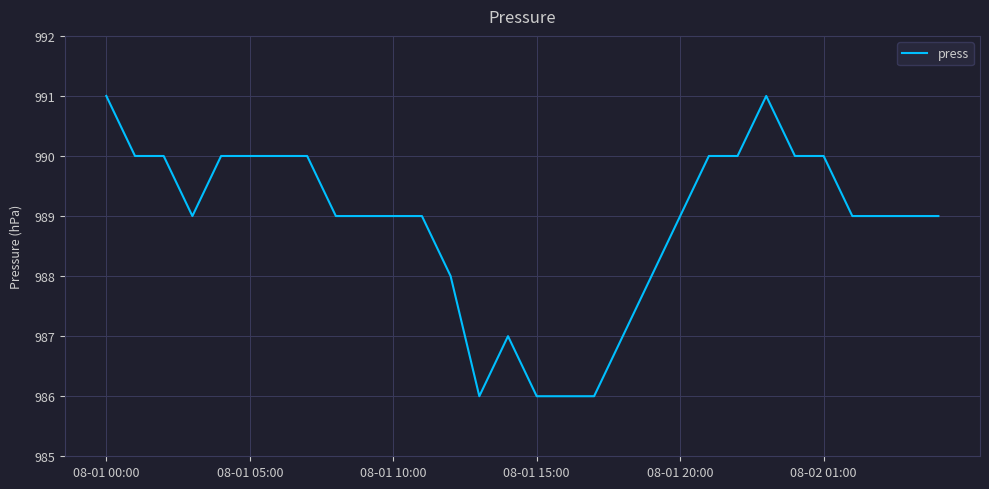

What is the maximum value shown in the chart?

991